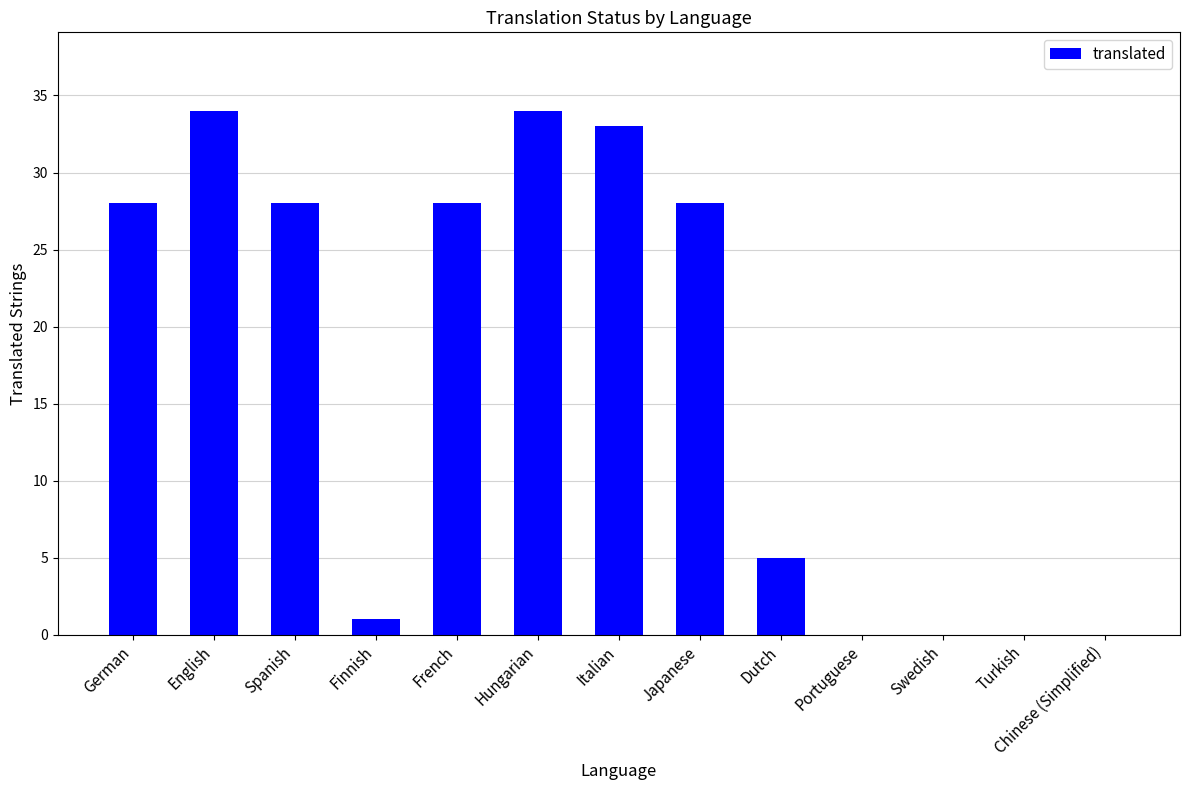

What is the sum of all values?

219